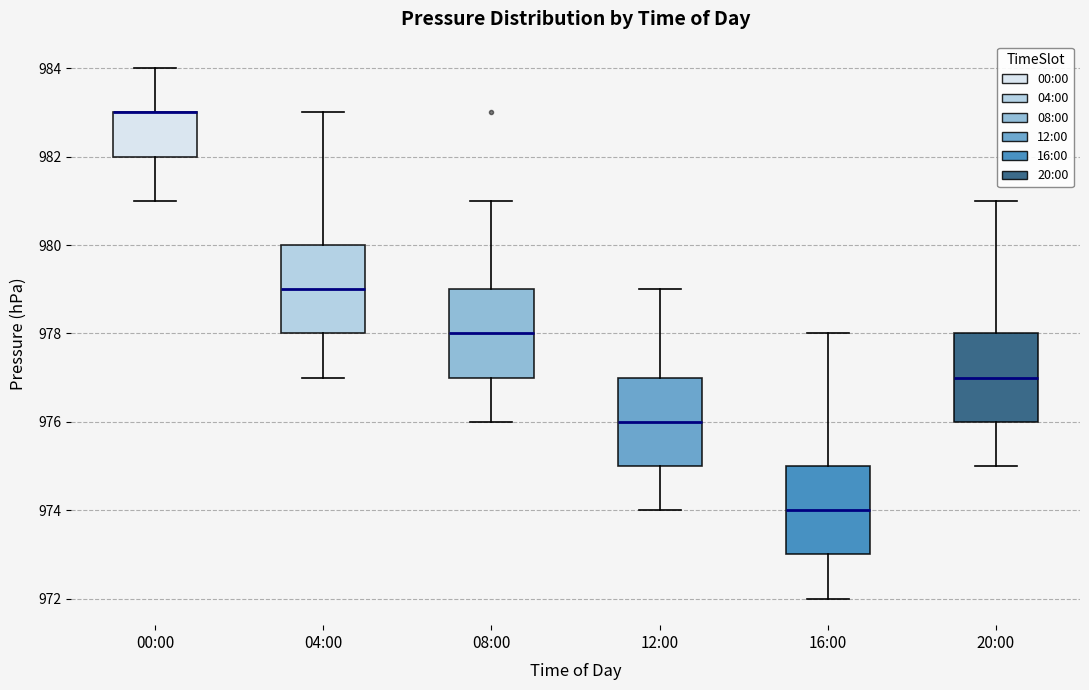

Reading left to right, transcribe this box plot: for each box, give where its median line is, the range the box spans, and where its two whiskers end, as read against the y-axis. The values are not printed on the chart, so give them approximately, as read against the axis.

00:00: median 983 (drawn on the box's upper edge), box 982 to 983, whiskers 981 to 984
04:00: median 979, box 978 to 980, whiskers 977 to 983
08:00: median 978, box 977 to 979, whiskers 976 to 981
12:00: median 976, box 975 to 977, whiskers 974 to 979
16:00: median 974, box 973 to 975, whiskers 972 to 978
20:00: median 977, box 976 to 978, whiskers 975 to 981